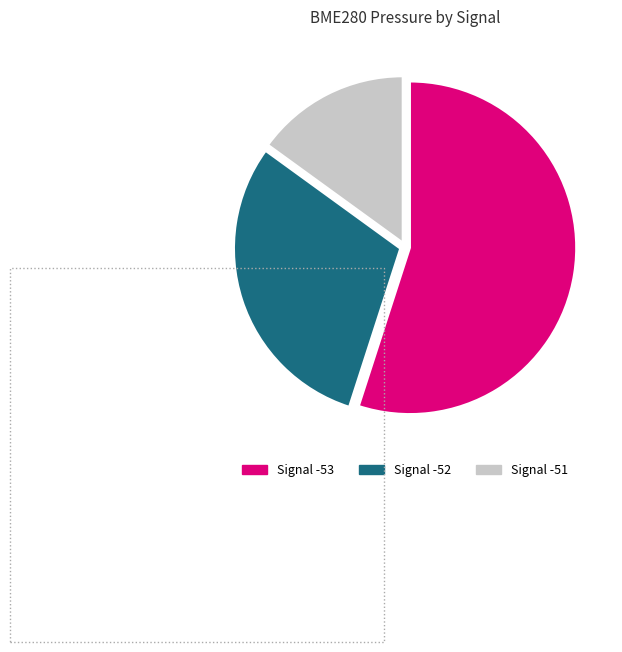

The Signal -51 slice represents 1% of the pie. True or false?

False